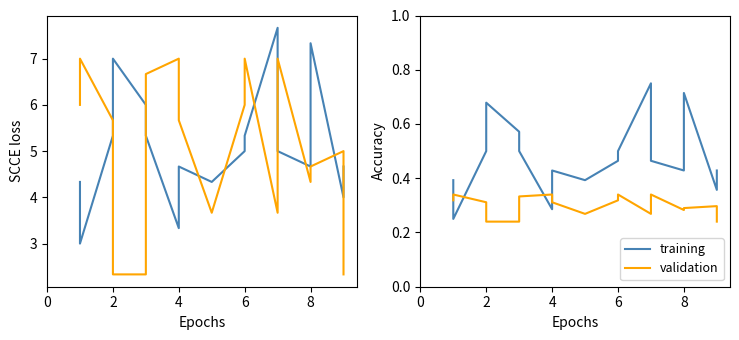

What are all the series names shown in the legend?

training, validation